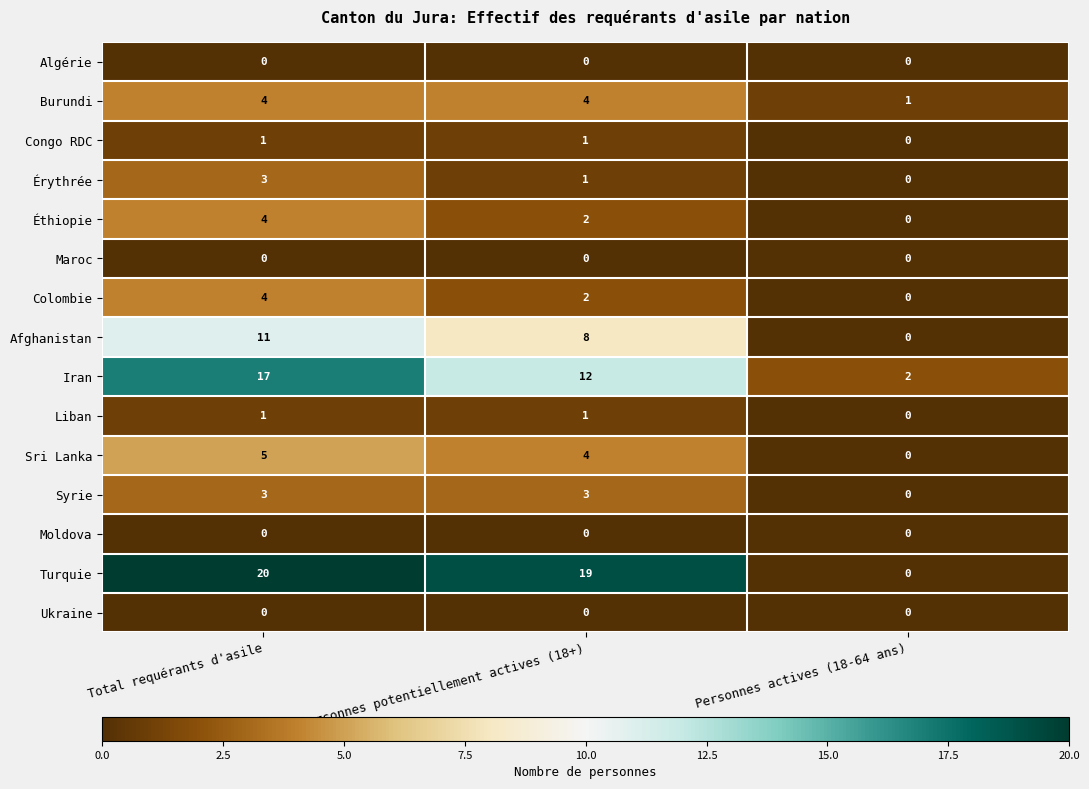

What is the sum of all Éthiopie values?

6